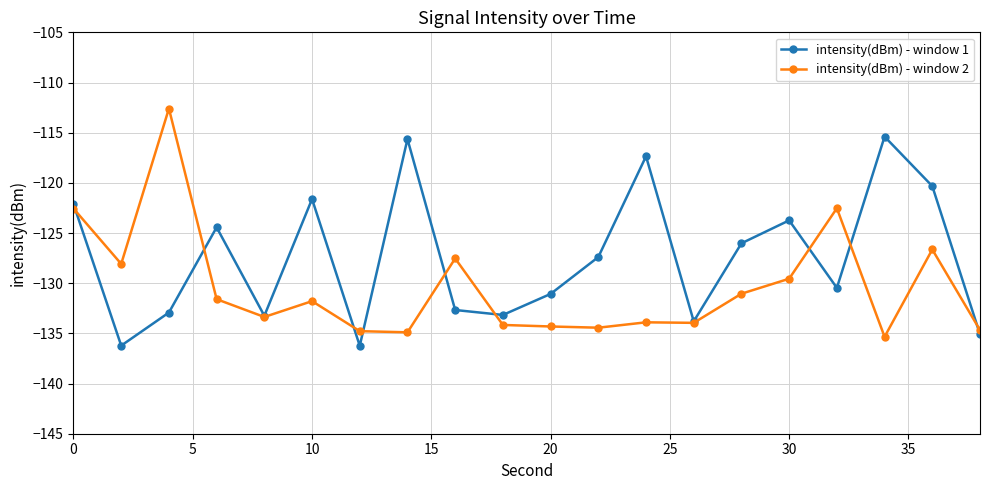

Which series has the largest total across all categories?

intensity(dBm) - window 1